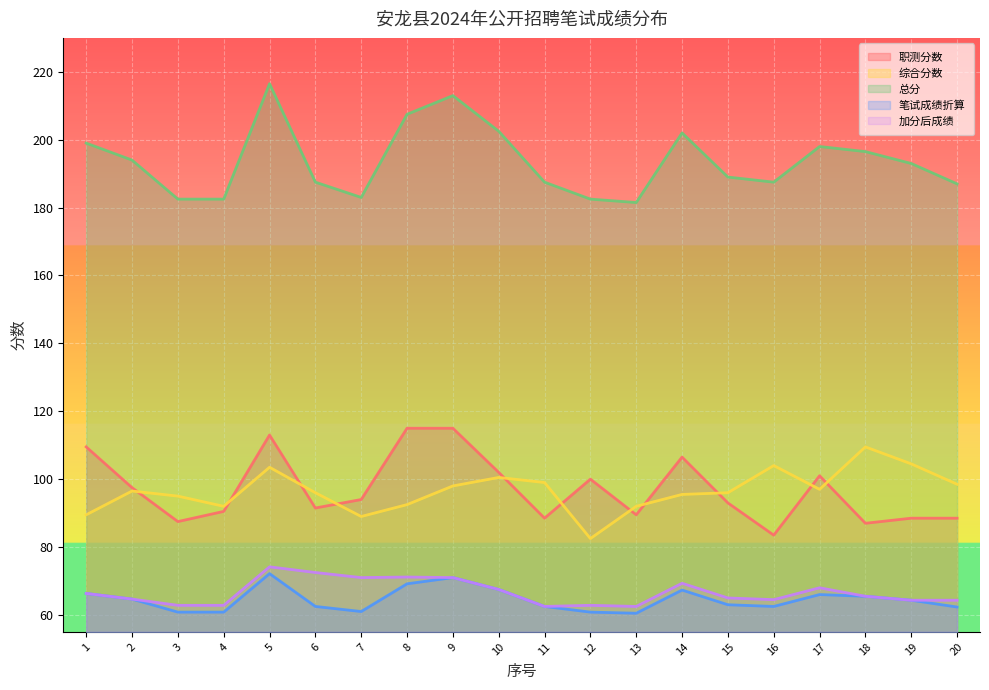

Rank the series by their maximum value, from highest to lowest.

总分, 职测分数, 综合分数, 加分后成绩, 笔试成绩折算